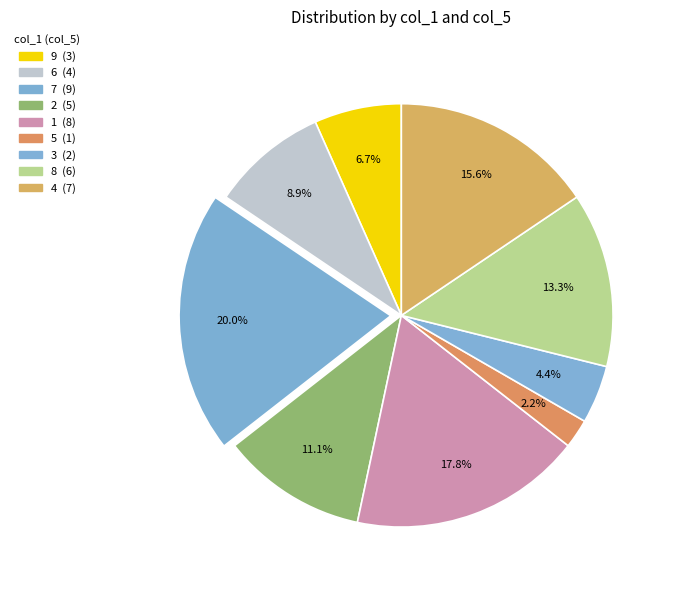

Which category has the smallest portion of the pie?

5